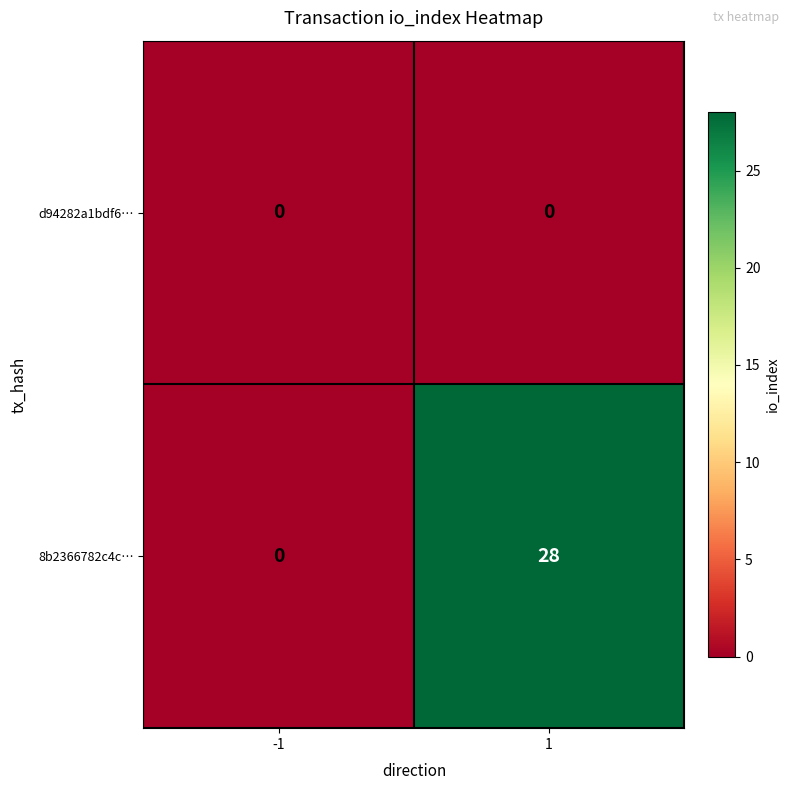

Which series has the widest spread of values?

8b2366782c4c…